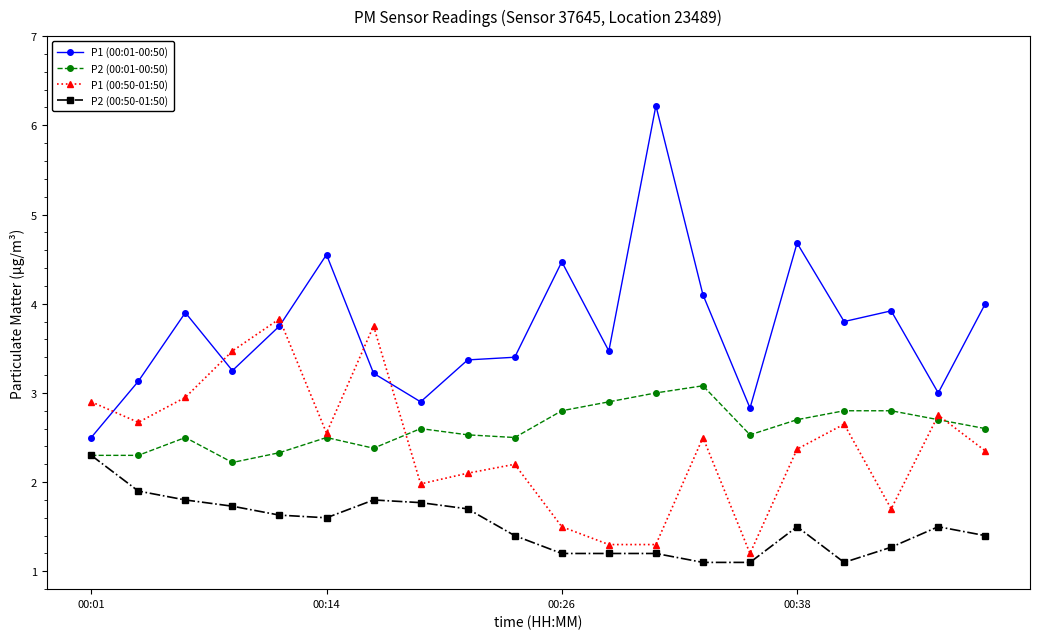

What is the minimum value for P1 (00:01-00:50)?

2.5